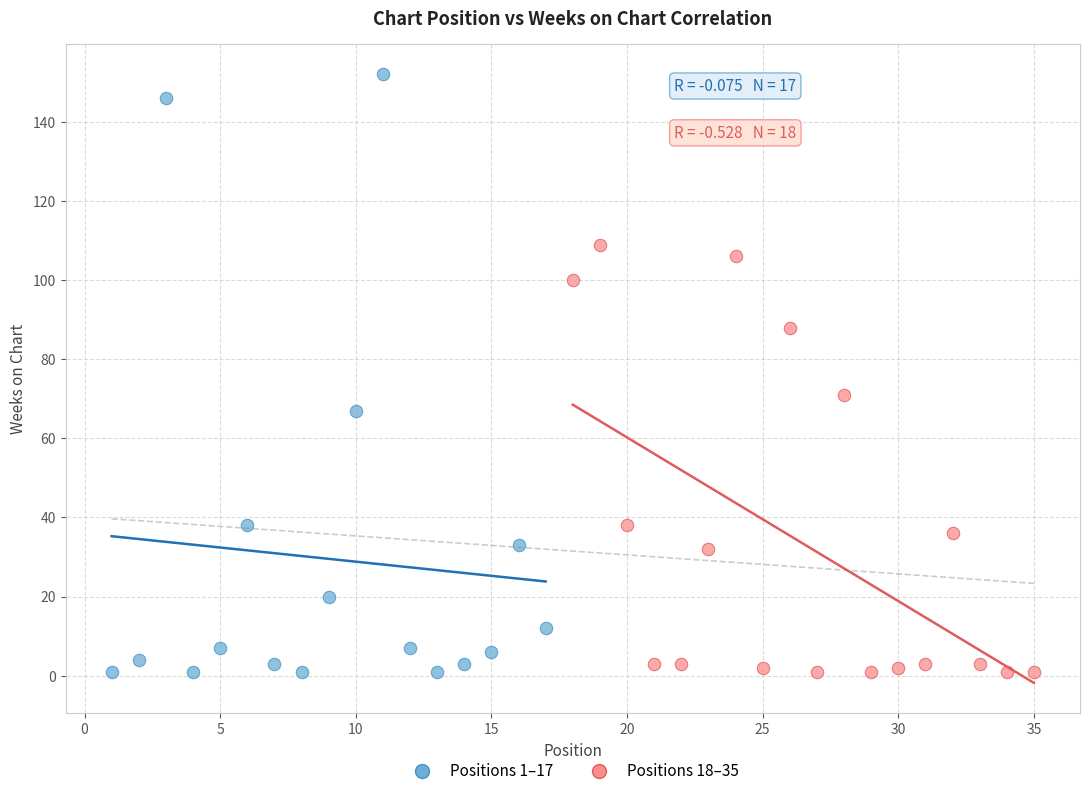

Which series contains the highest Y value?

Positions 1–17